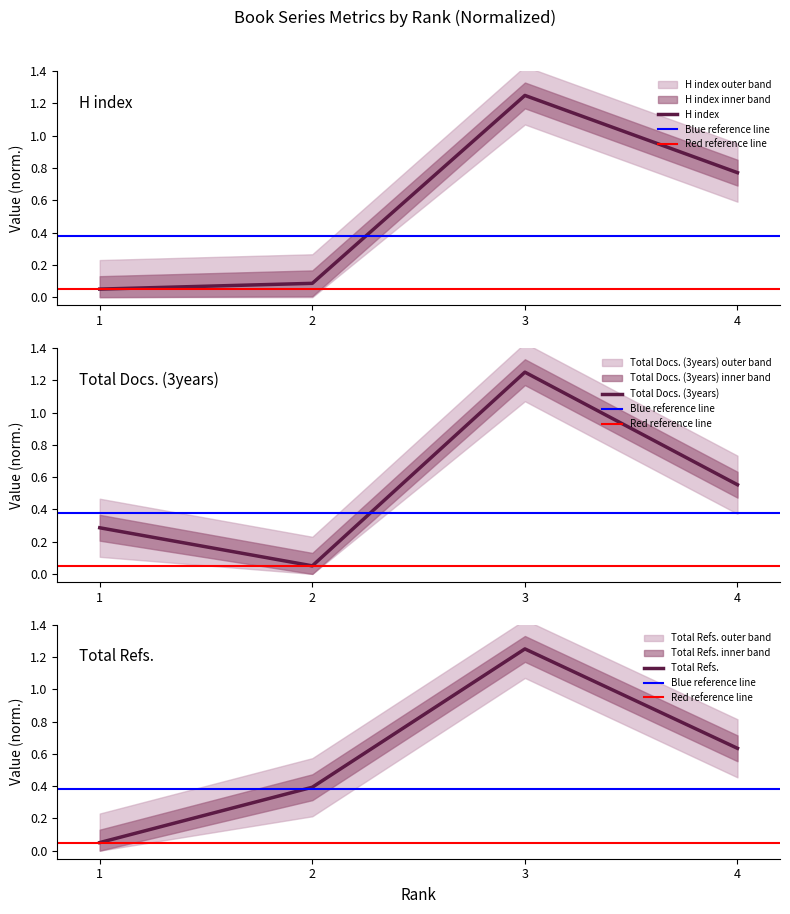

True or false: H index and Total Refs. cross at least once.

False